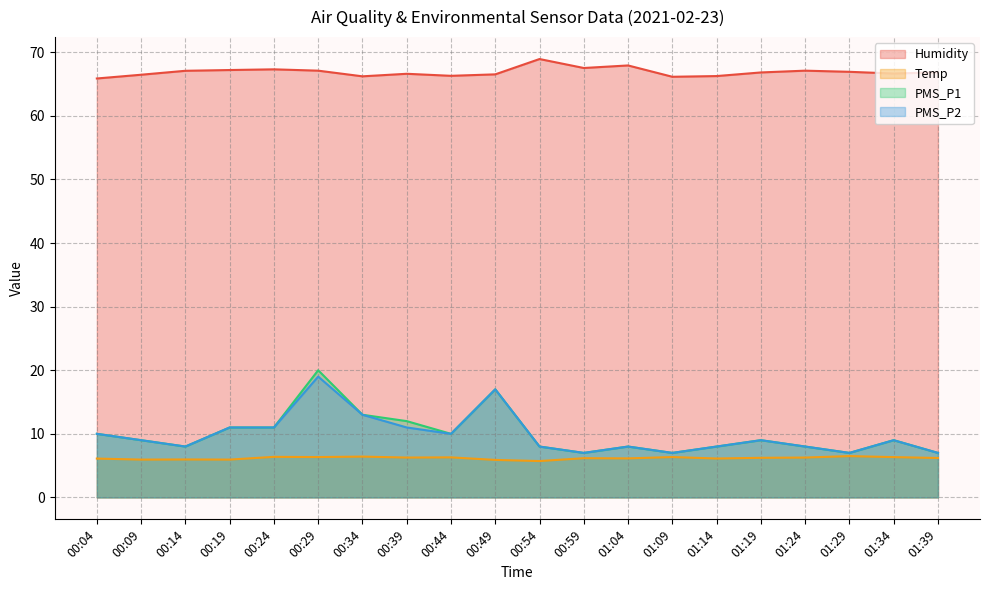

List the labels in order of Temp value, largest first.

01:29, 00:34, 00:24, 00:29, 01:09, 01:34, 00:44, 00:39, 01:24, 01:19, 01:39, 00:59, 01:04, 01:14, 00:04, 00:14, 00:09, 00:19, 00:49, 00:54